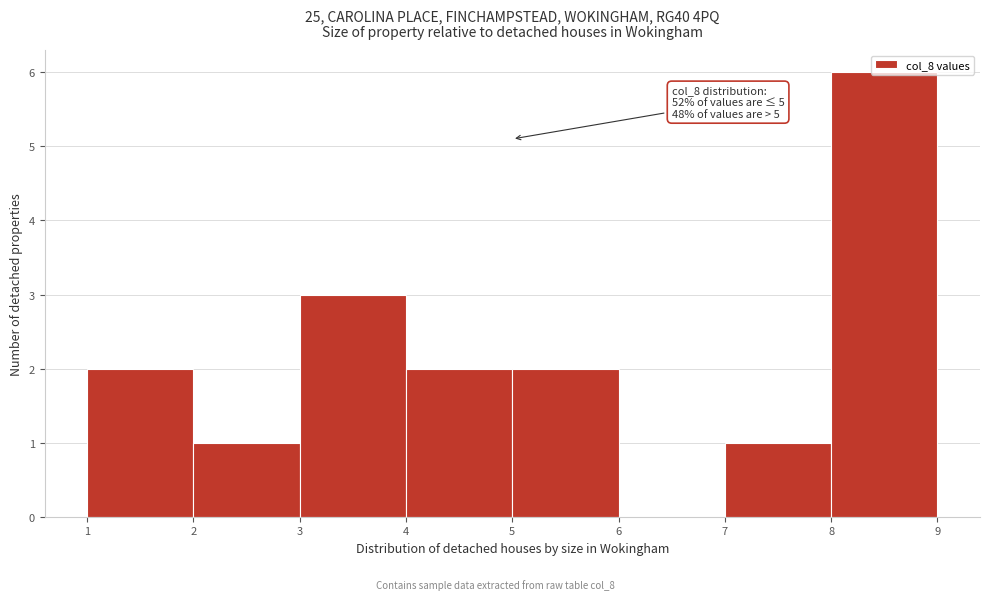

Over which range of the x-axis is the bar tallest?

8 to 9